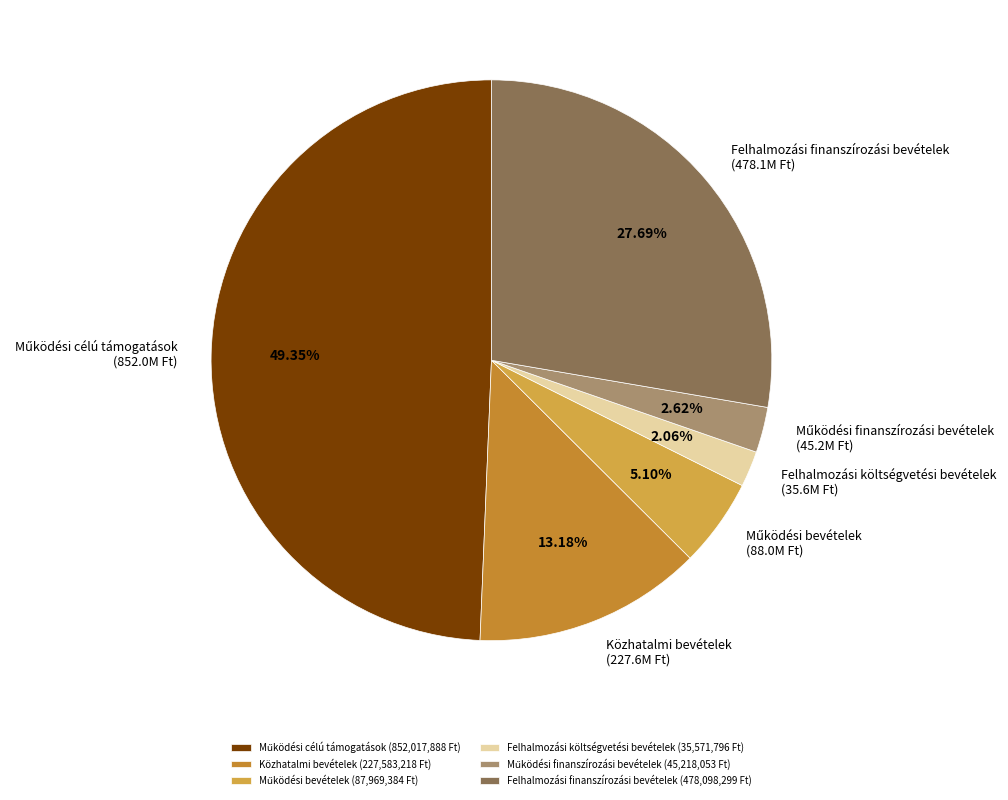

To the nearest percent, what portion does Működési célú támogatások represent?

49%